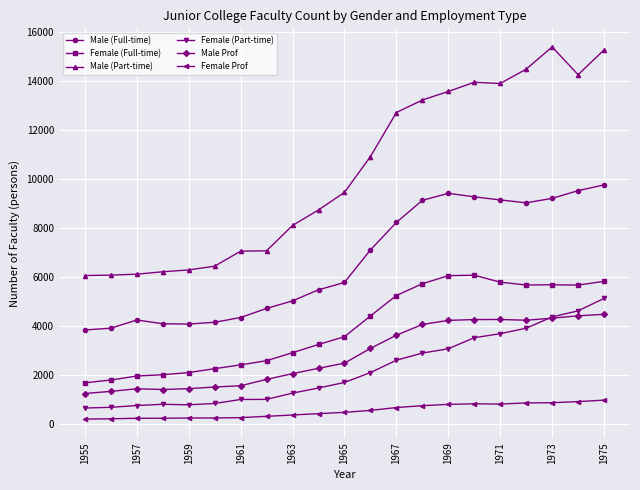

What is the value of the Male (Part-time) point at the 18th from the left?

14464